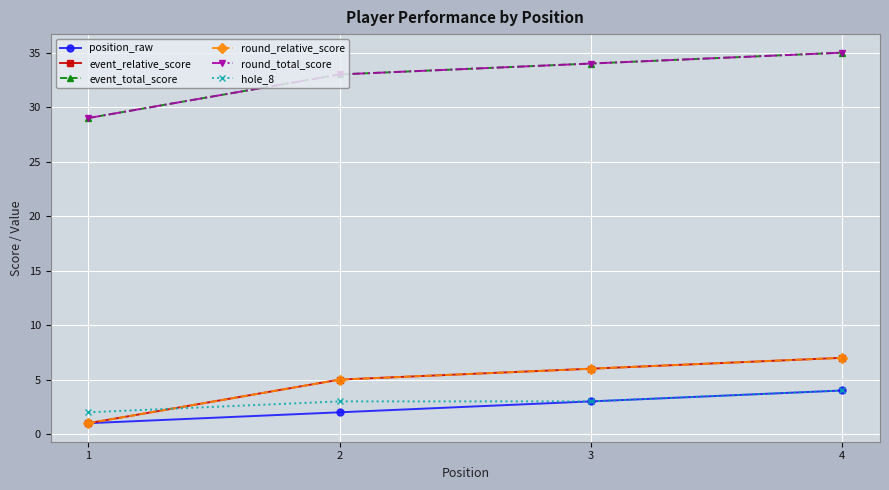

Is the value of round_relative_score at 3 greater than the value of round_total_score at 3?

No